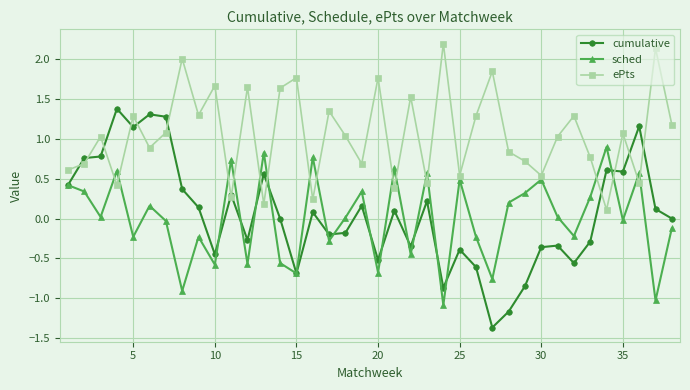

Which series has the largest total across all categories?

ePts